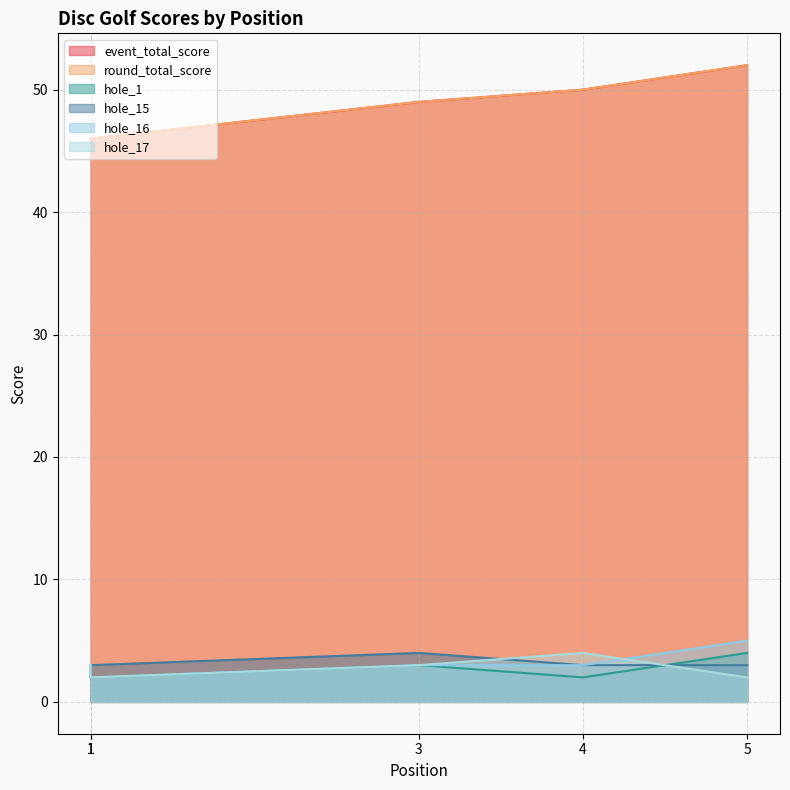

Which series changed the most between 1 and 5?

event_total_score